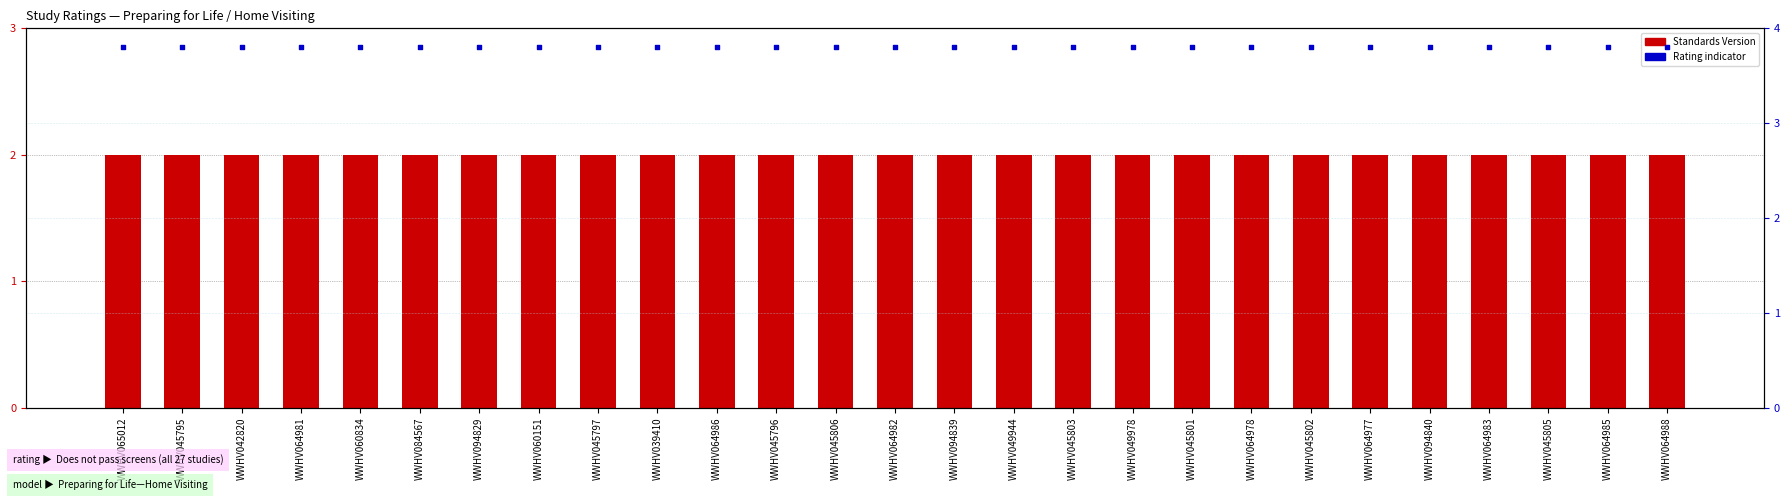

What is the total value across all series at WWHV045803?

5.8